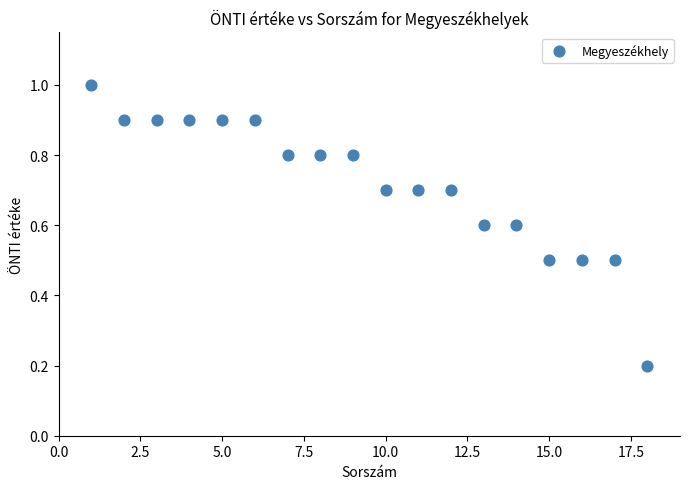

What is the range of Y values (max minus min)?

0.8